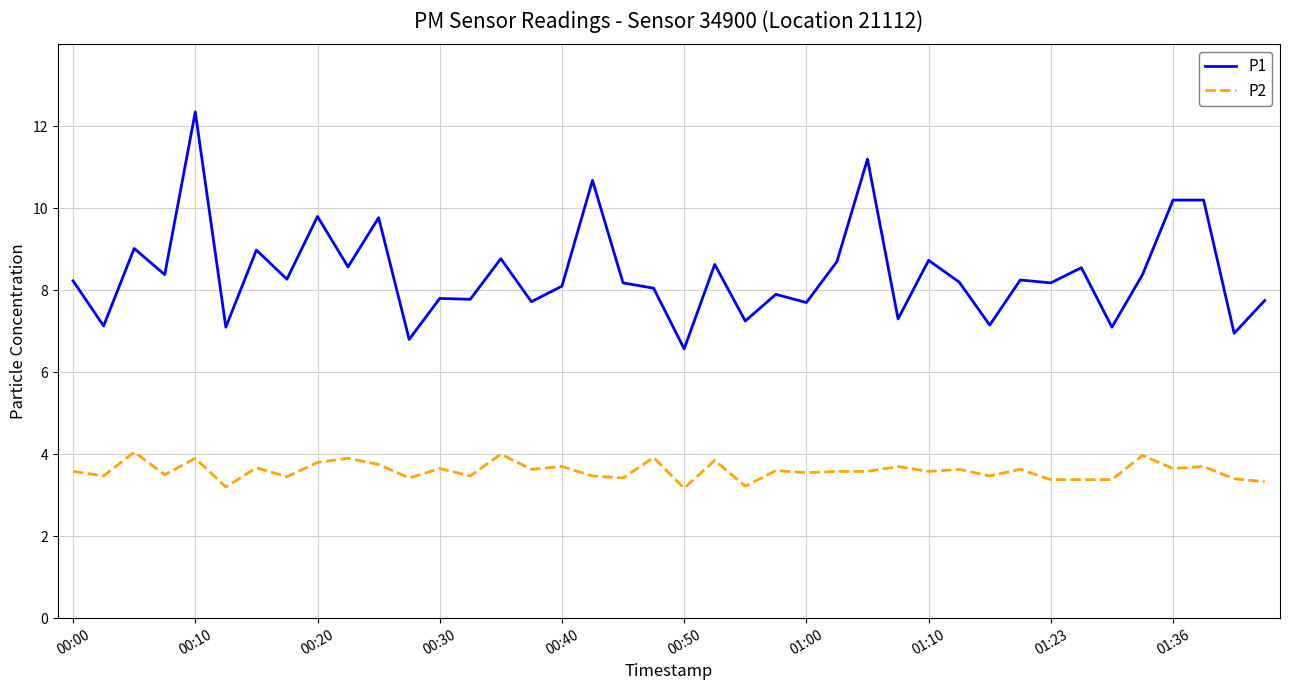

Count the number of categories in the chart.

40